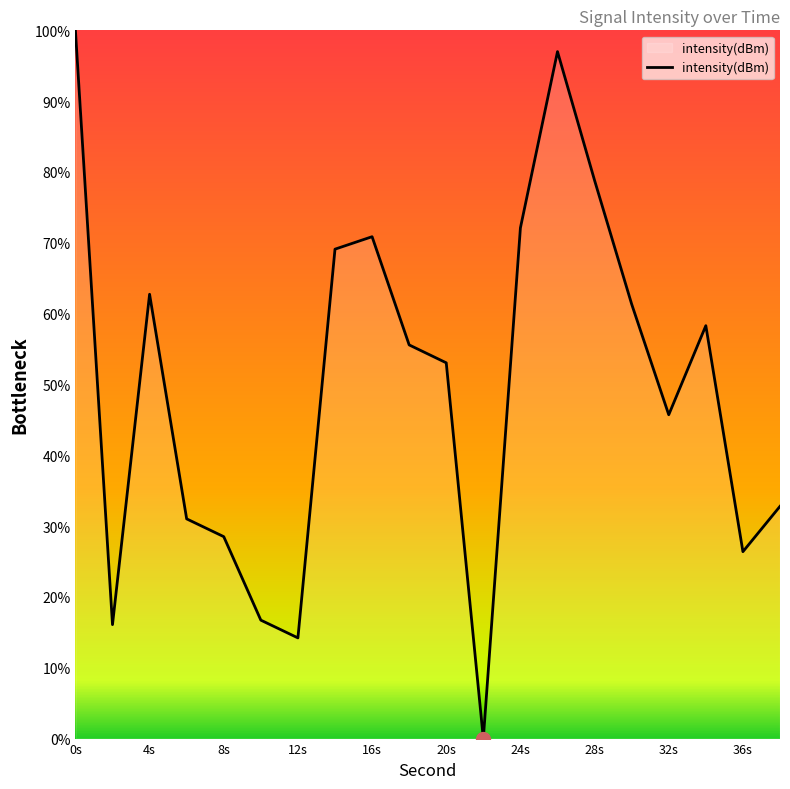

What is the maximum value shown in the chart?

100.0